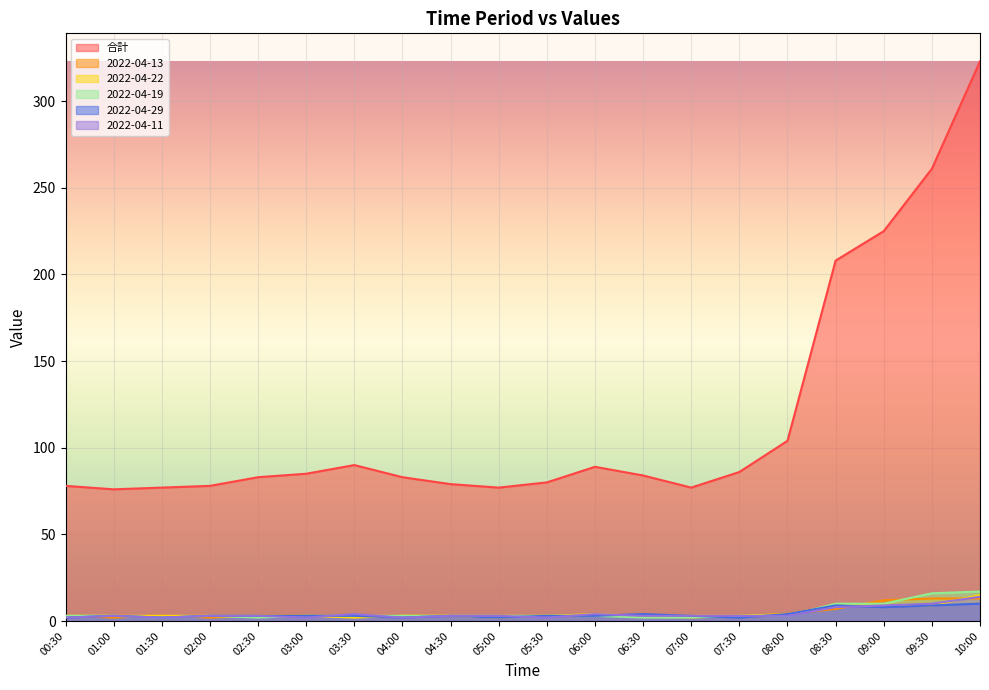

How many values in the 2022-04-19 series are below 3?

4